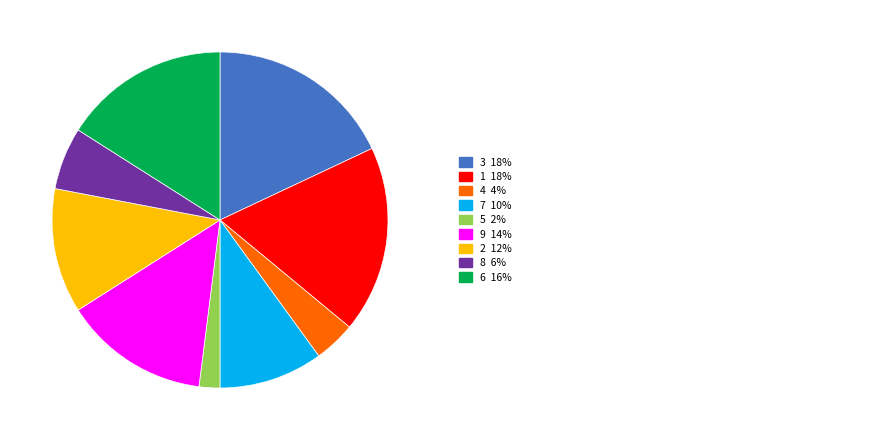

Does any single category account for the majority?

No